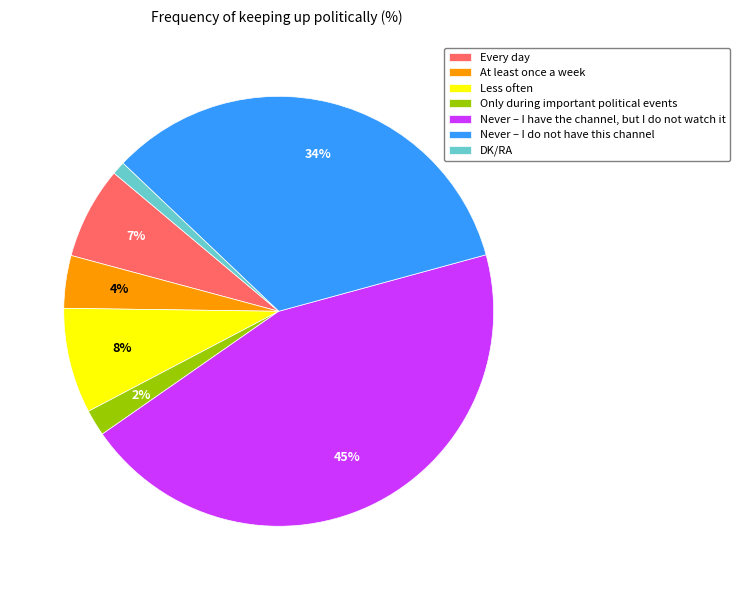

Does Less often account for over 50% of the chart?

No